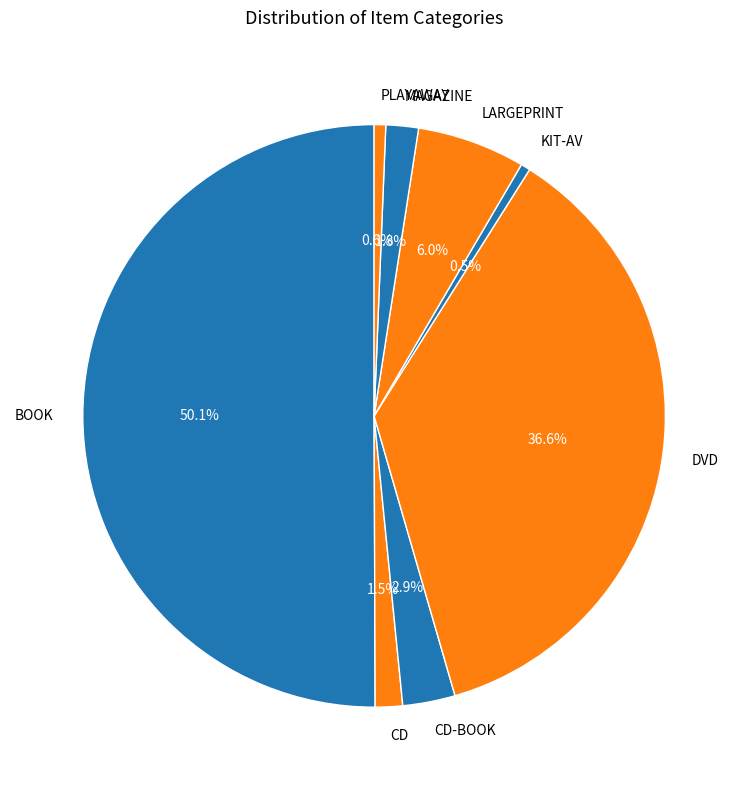

How many slices are in this pie chart?

8